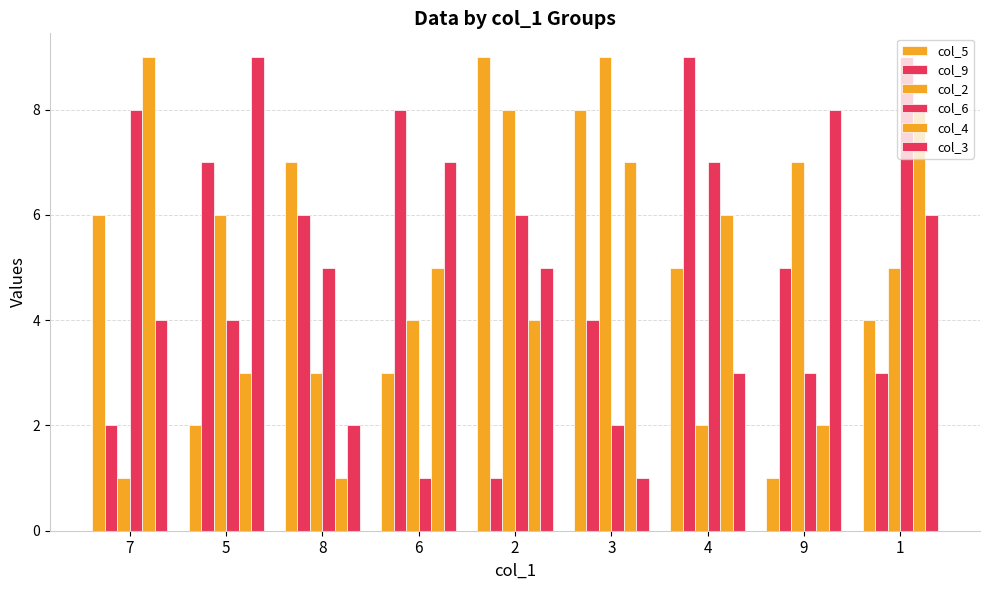

What is the approximate value of col_5 at 4?

5